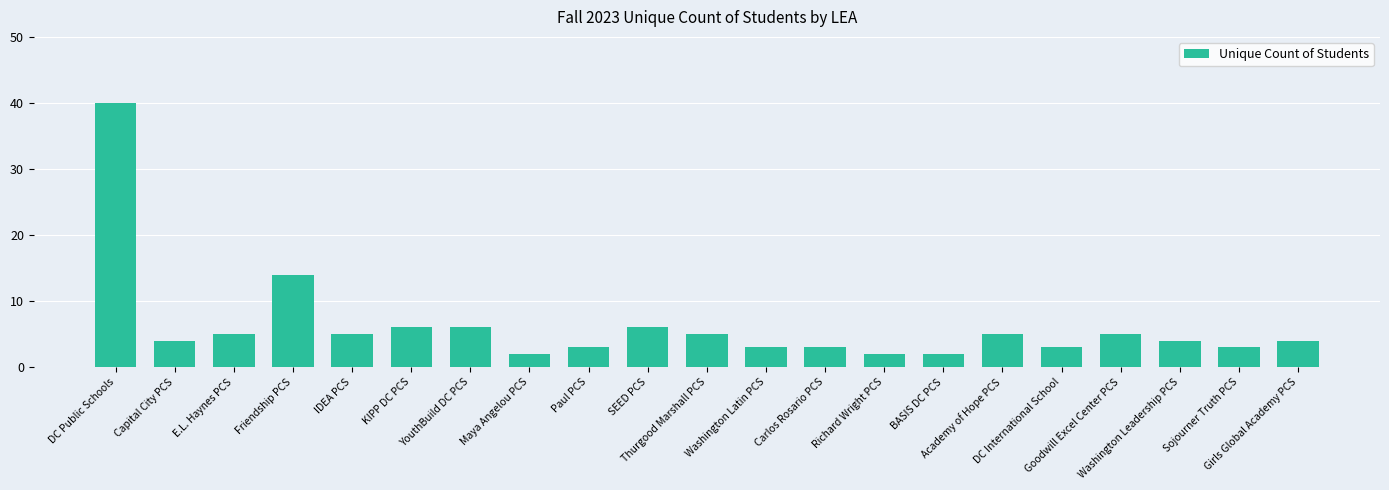

What is the difference between the maximum and minimum values?

38